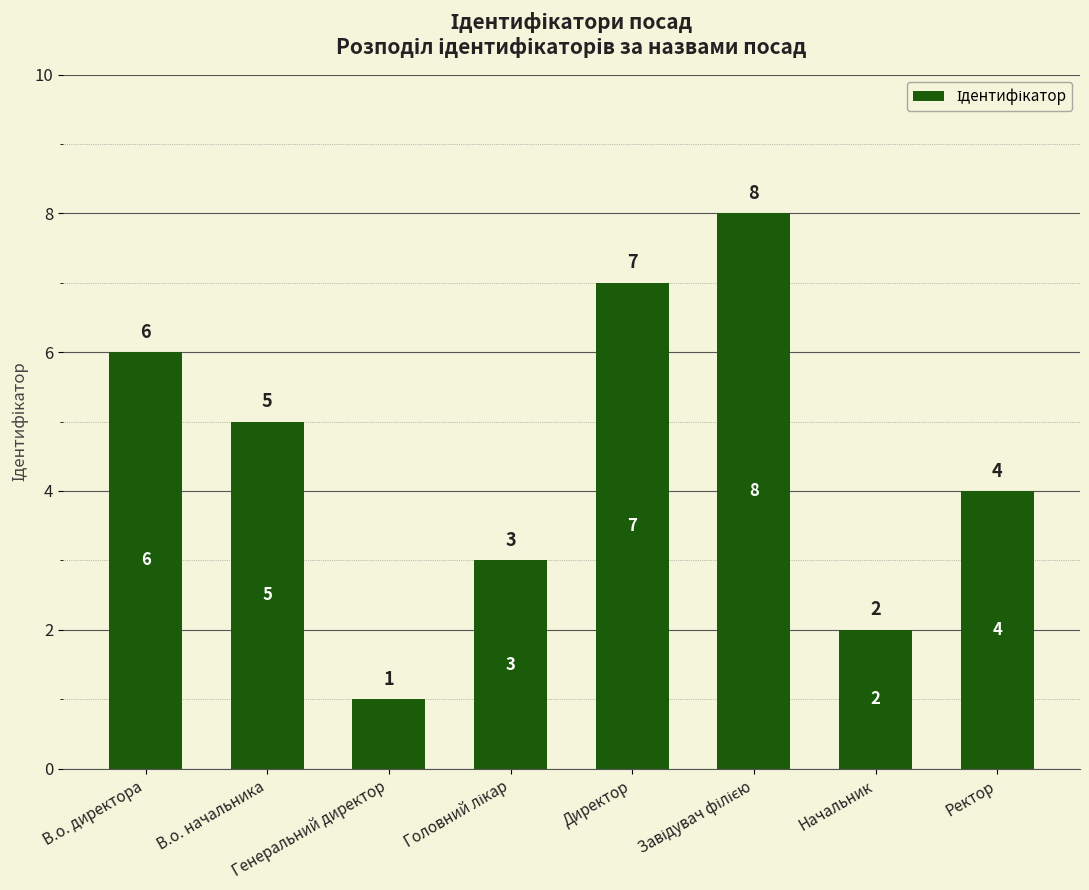

How many values are between 3 and 7?

5